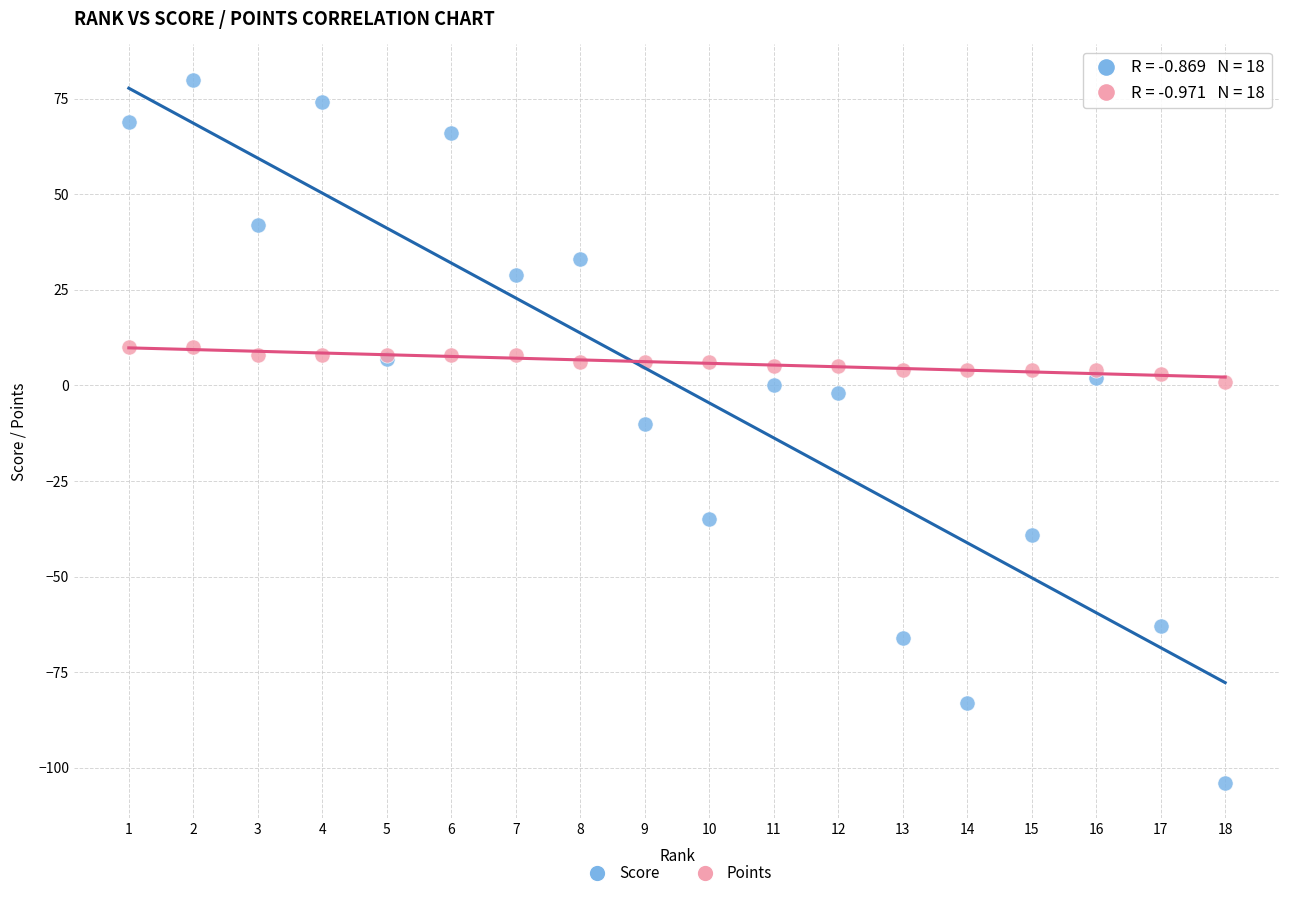

Which series reaches the maximum Y coordinate?

Score